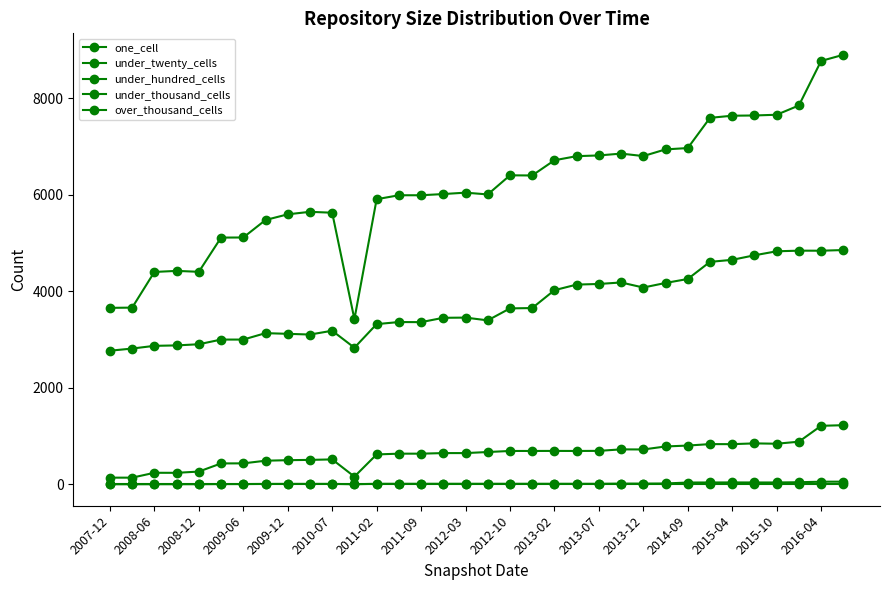

Where is under_hundred_cells nearest to the value 680?

2012-10